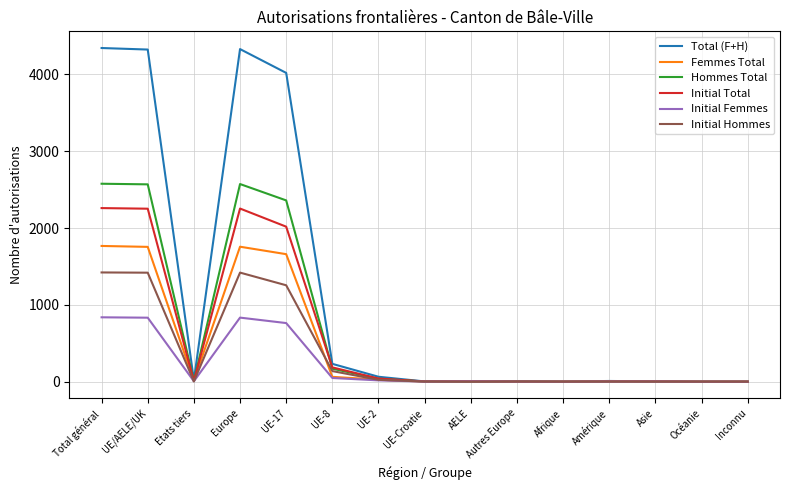

What is the maximum value for Initial Femmes?

838